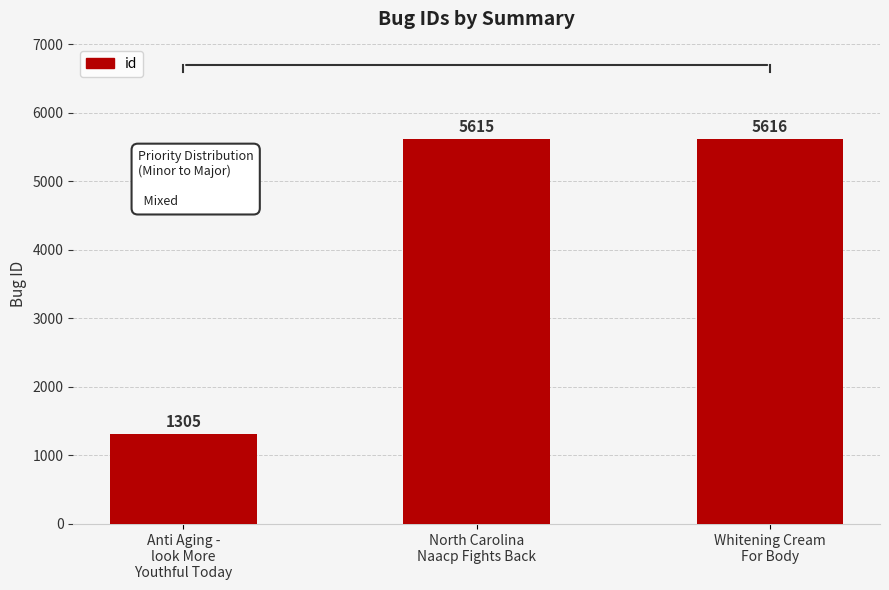

What is the sum of all values?

12536